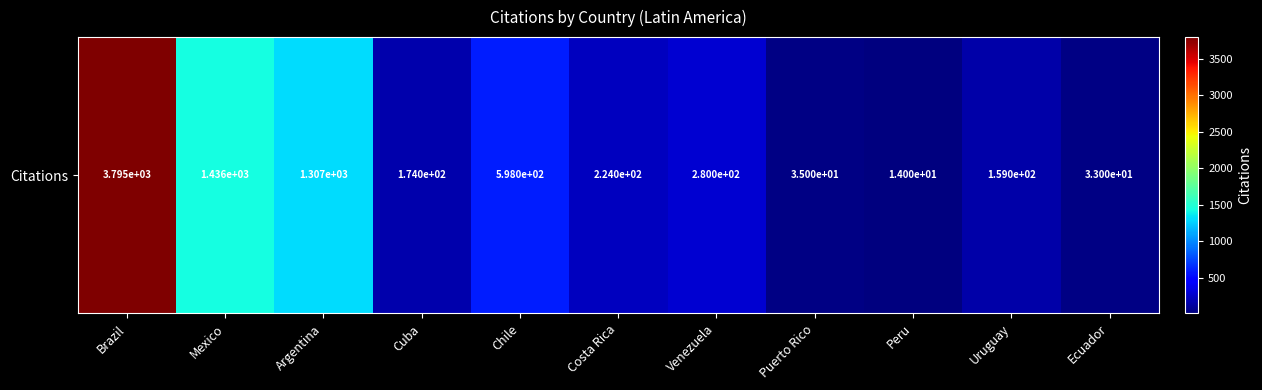

Reading left to right, list all the values displayed in this chart.

3795	1436	1307	174	598	224	280	35	14	159	33